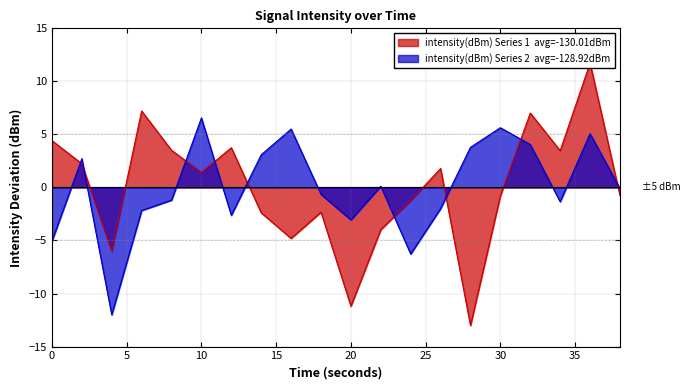

At which label does intensity(dBm) Series 2 first exceed 0?

2